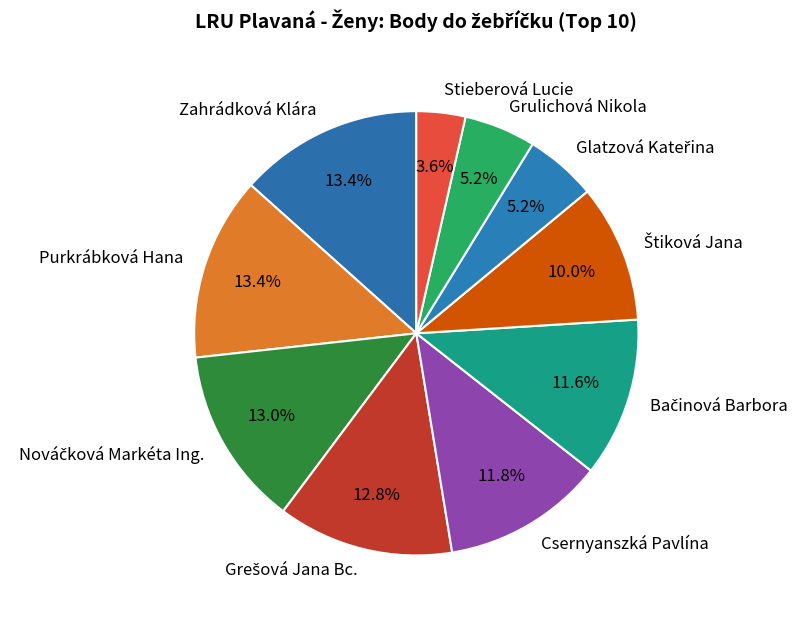

What is the smallest slice in the pie chart?

Stieberová Lucie